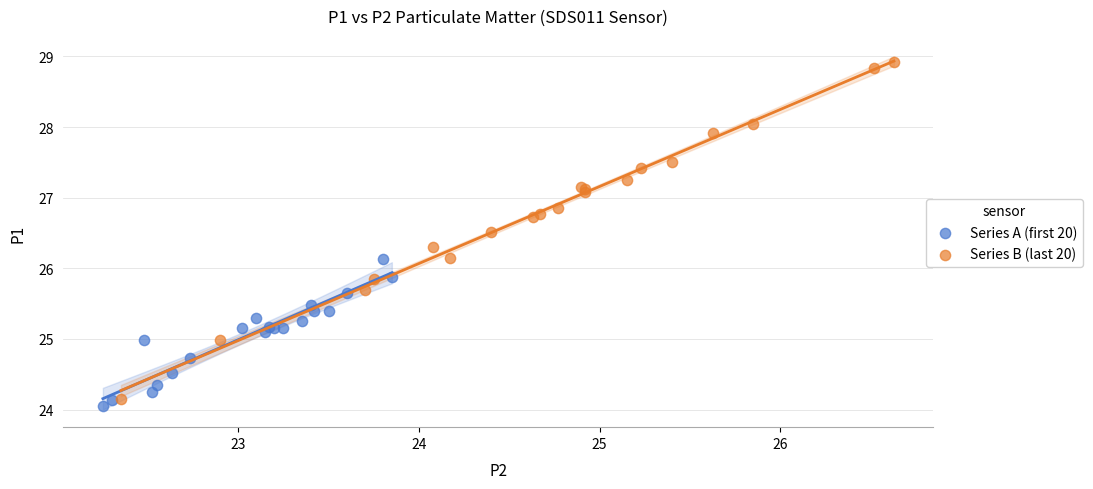

Which series reaches the maximum Y coordinate?

Series B (last 20)